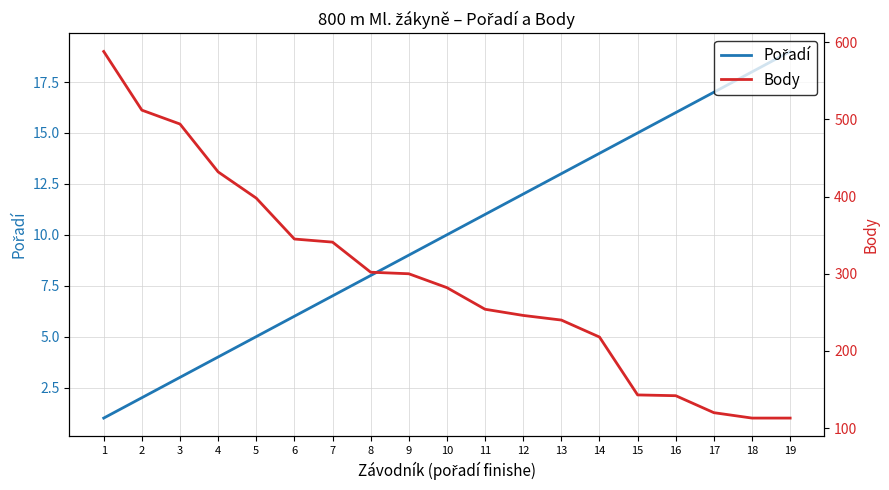

What are all the series names shown in the legend?

Pořadí, Body